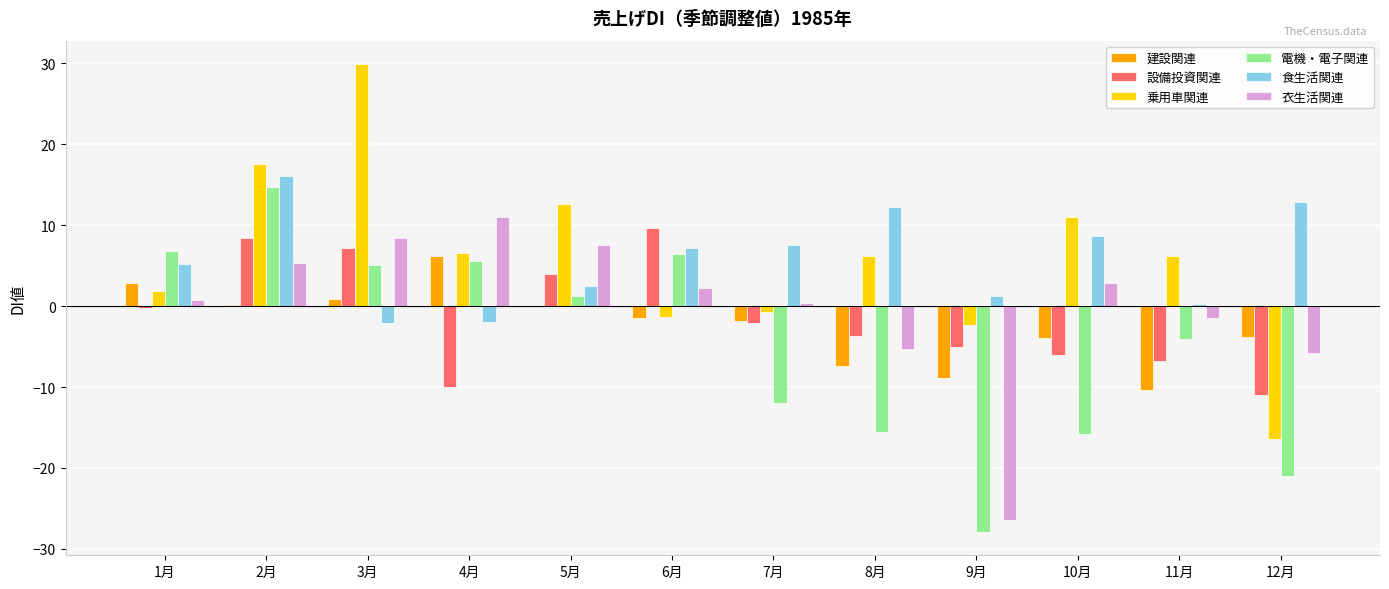

Is the value of 衣生活関連 at 12月 greater than the value of 食生活関連 at 4月?

No